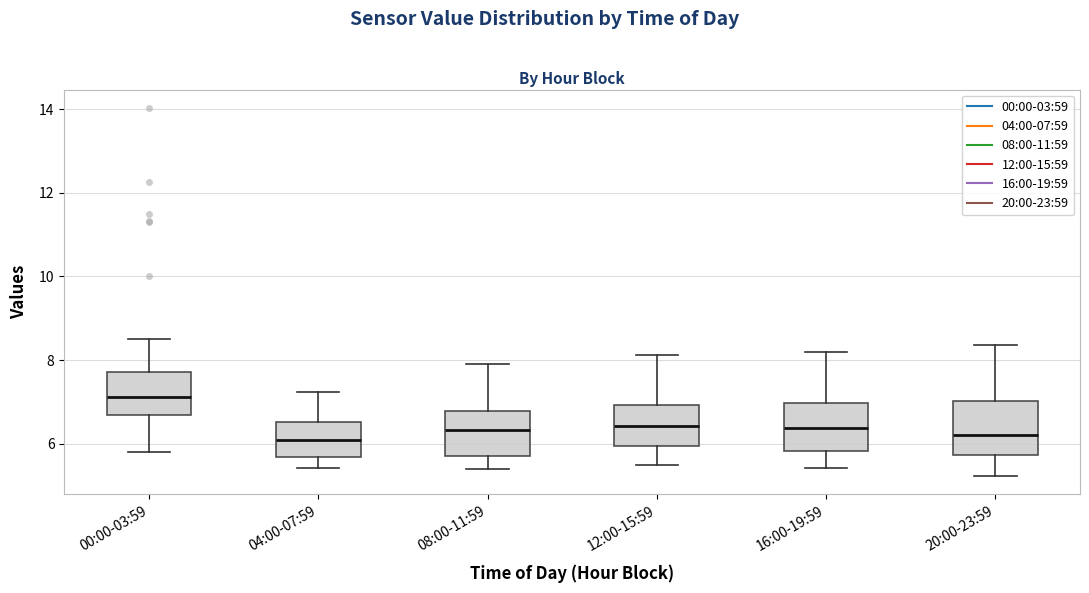

Where does the median line of the box for 16:00-19:59 sit on the y-axis? The values are not printed on the chart, so give them approximately, as read against the axis.

6.4